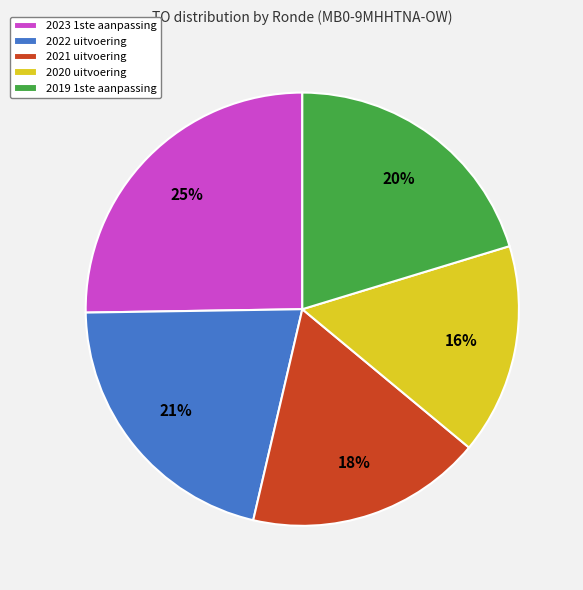

Is the sum of 2020 uitvoering and 2021 uitvoering greater than half?

No